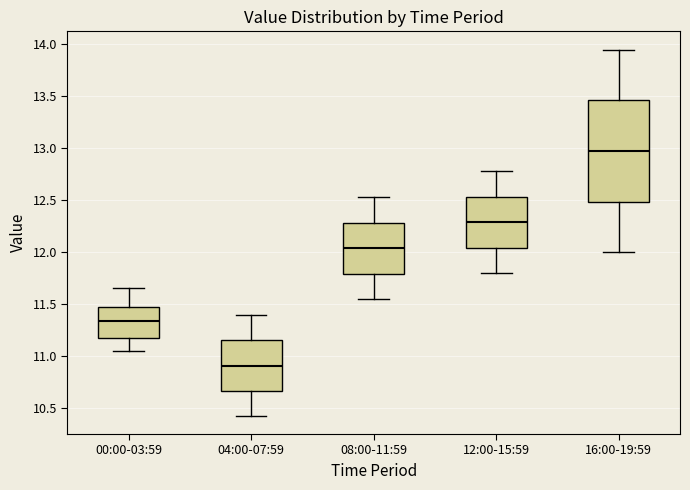

Which box's median line is the lowest?

04:00-07:59